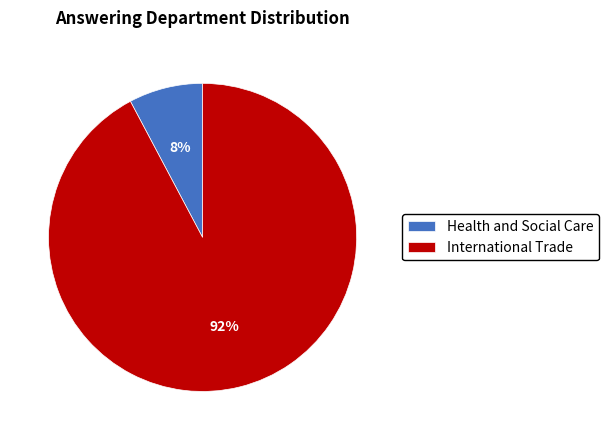

To the nearest percent, what is the average slice percentage?

50%